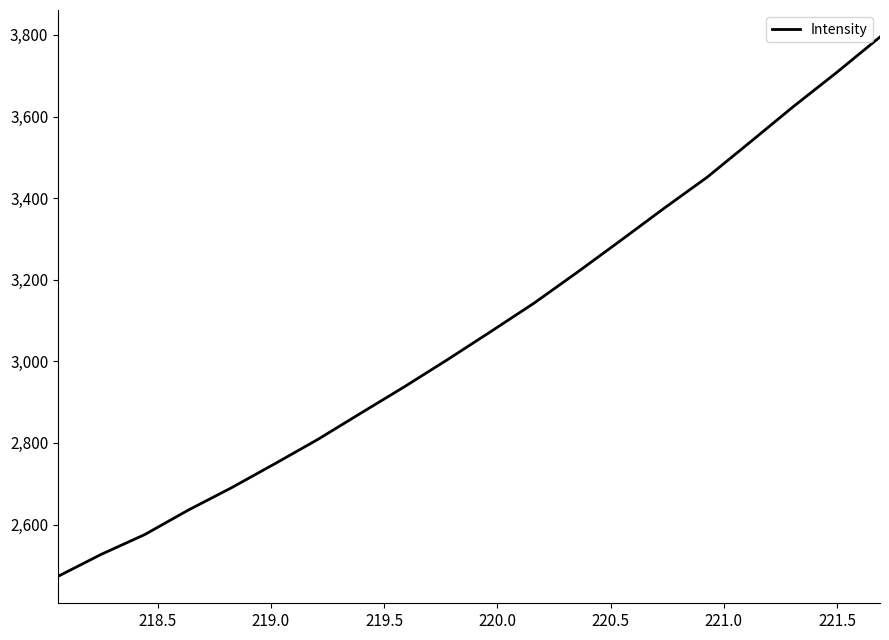

What is the difference between the maximum and minimum values?

1322.0